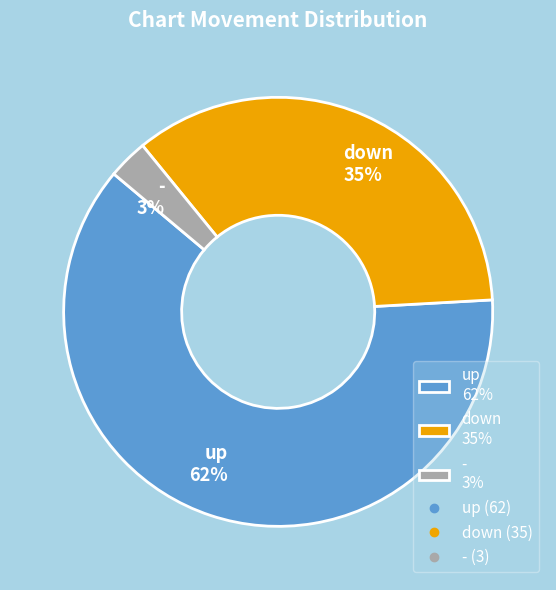

Is it true that down is 35% of the pie?

True